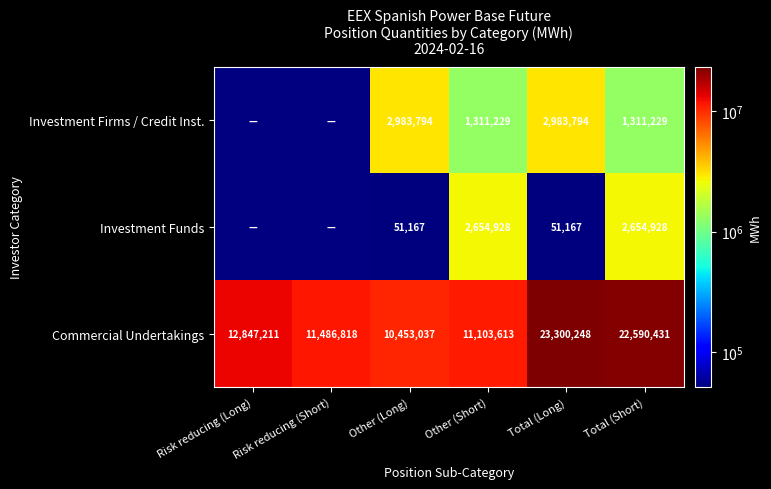

The value of Commercial Undertakings at Risk reducing (Long) is 12847211. True or false?

True